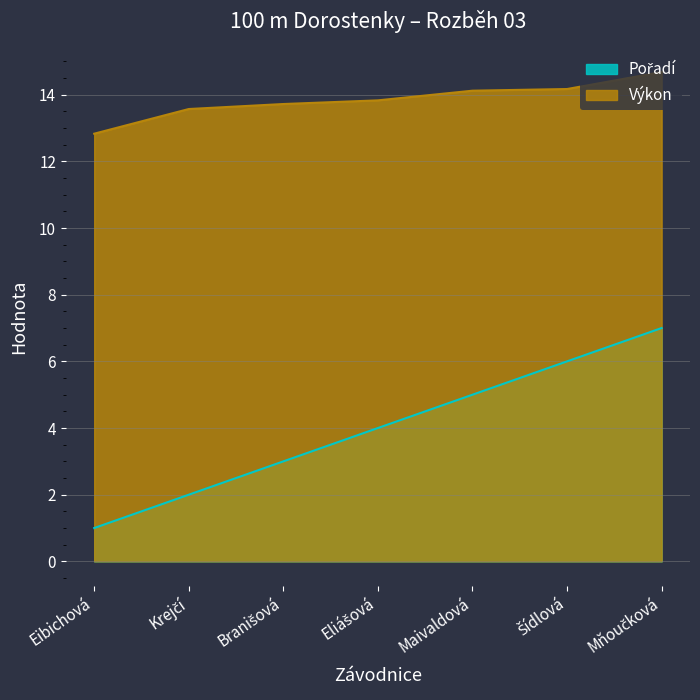

True or false: Pořadí has more than 0 points higher than both neighbors.

False